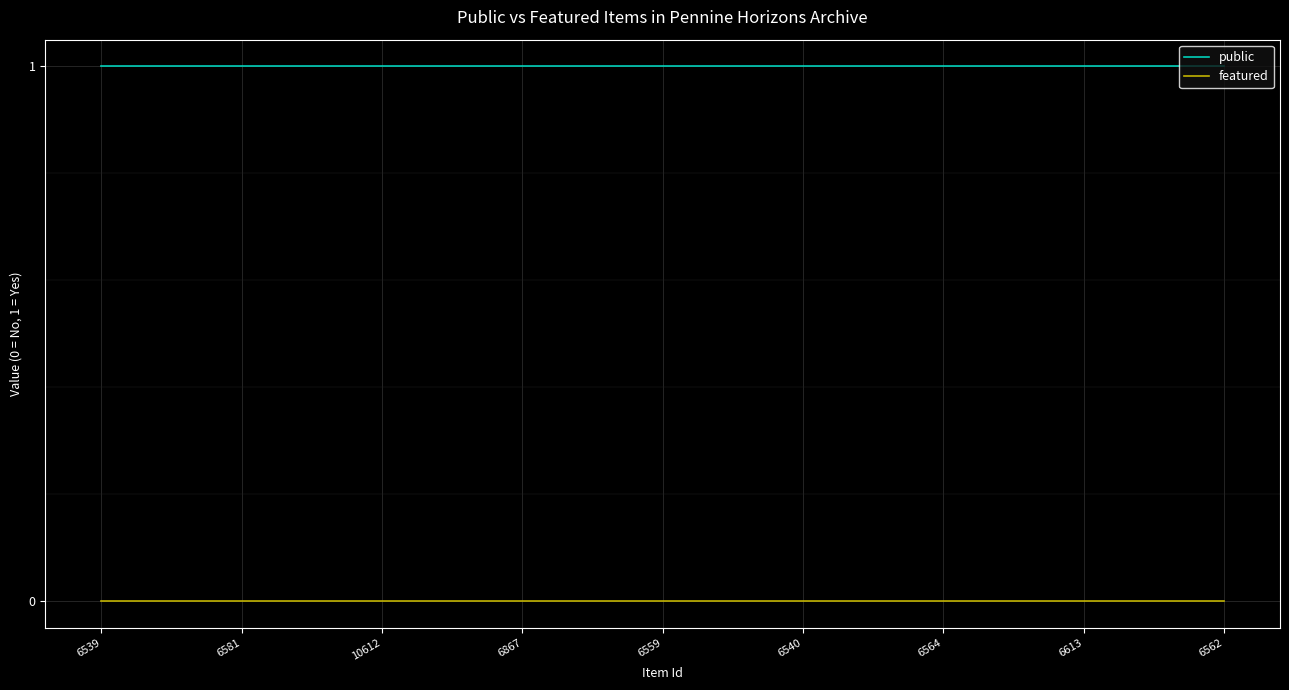

List the series in order of their peak value, lowest first.

featured, public